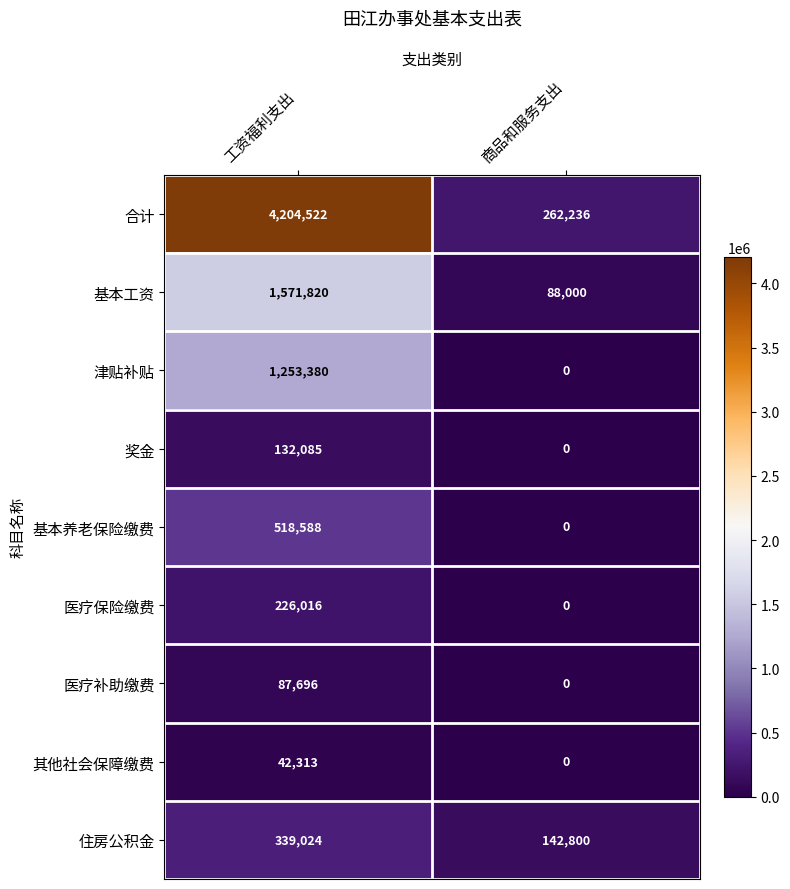

Which category has the highest value across all series?

工资福利支出